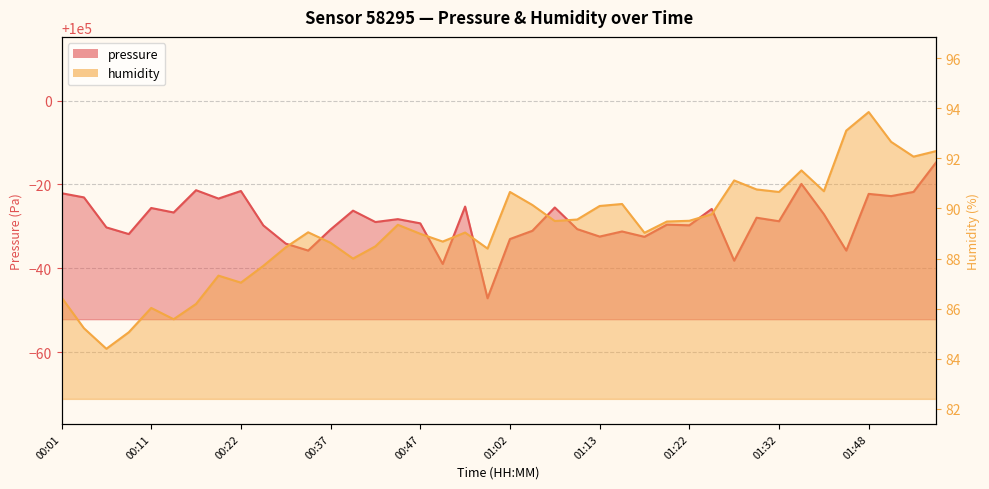

What is the sum of all humidity values?

3564.7